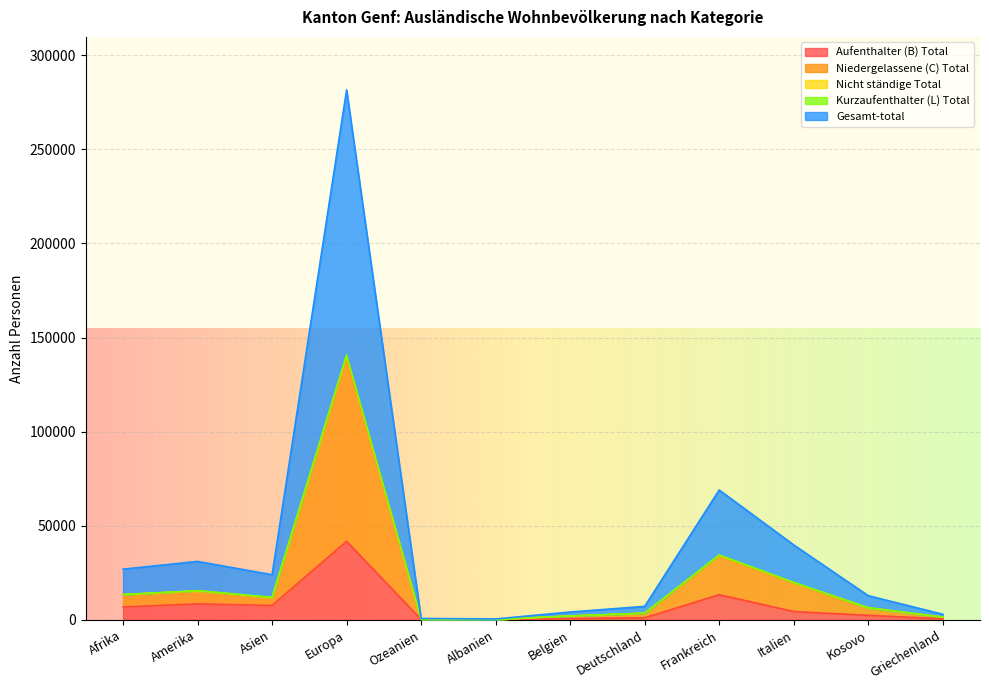

List the labels in order of Gesamt-total value, largest first.

Europa, Frankreich, Italien, Amerika, Afrika, Asien, Kosovo, Deutschland, Belgien, Griechenland, Ozeanien, Albanien